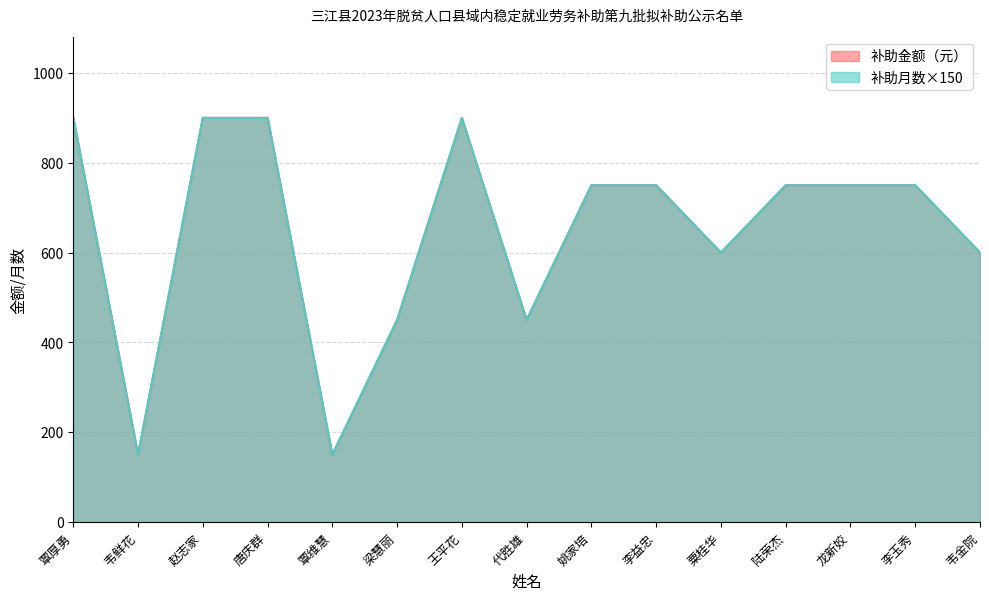

What is the maximum value shown in the chart?

900